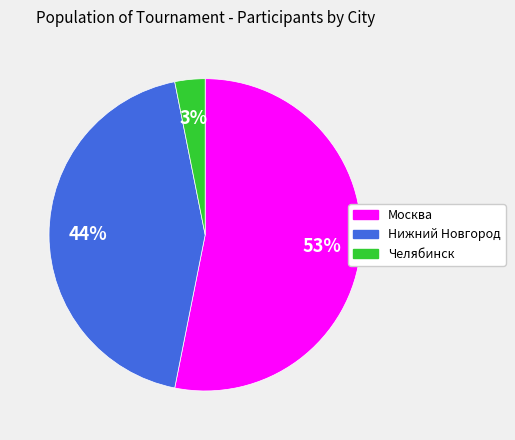

Which slice represents more than half of the pie?

Москва